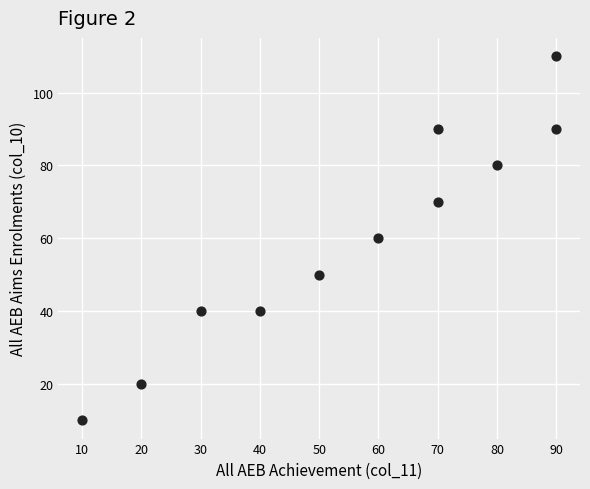

What is the range of Y values (max minus min)?

100